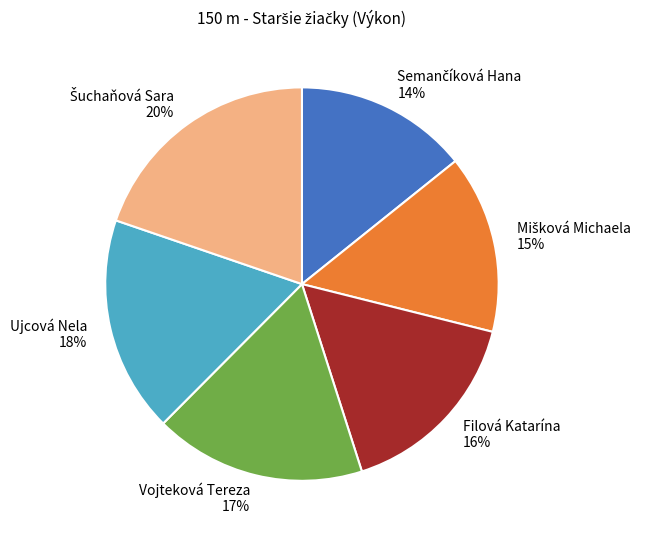

Does Vojteková Tereza account for over 50% of the chart?

No